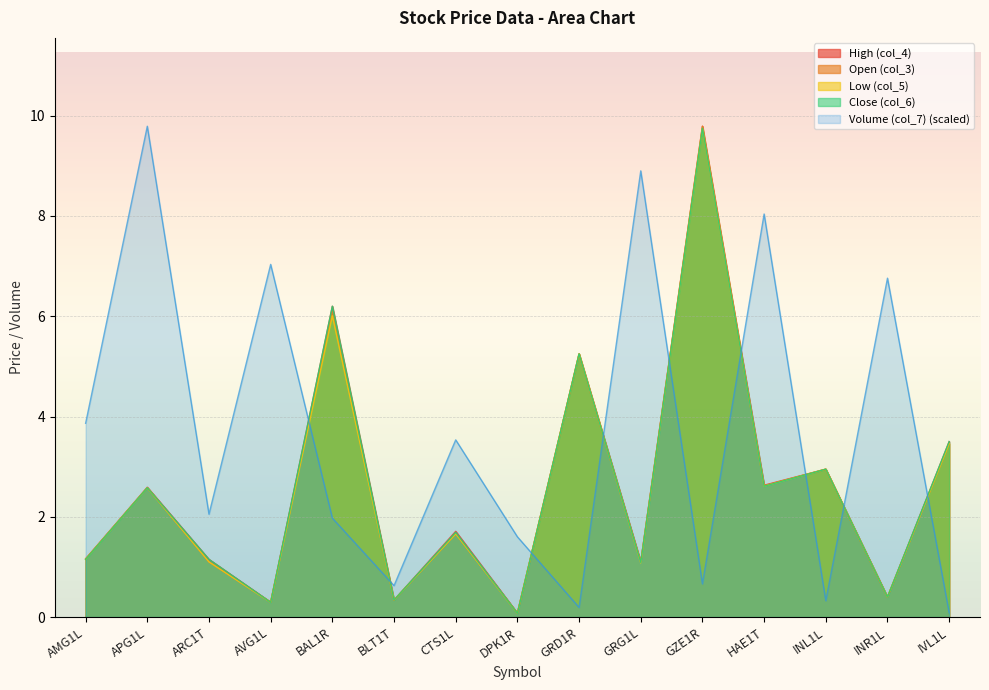

List the labels in order of Low (col_5) value, smallest first.

DPK1R, AVG1L, BLT1T, INR1L, GRG1L, ARC1T, AMG1L, CTS1L, APG1L, HAE1T, INL1L, IVL1L, GRD1R, BAL1R, GZE1R